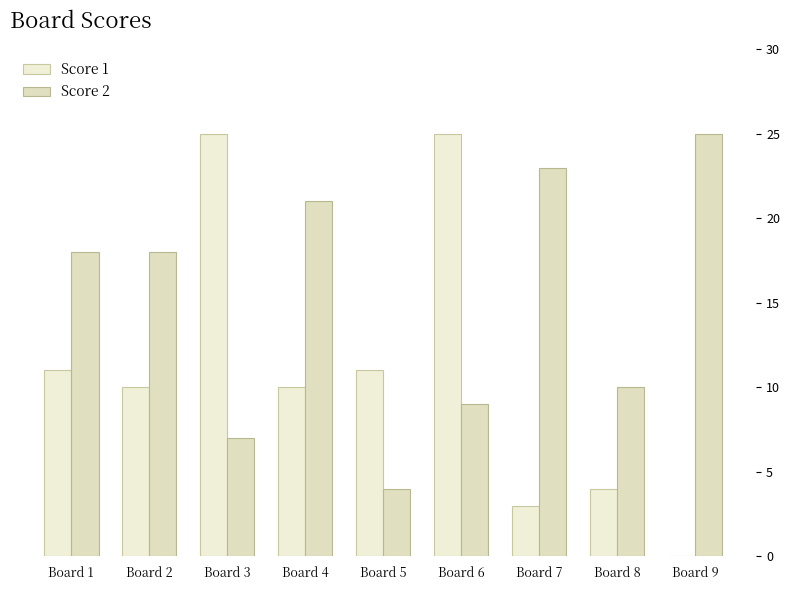

What is the difference between the maximum and minimum values in the Score 1 series?

25